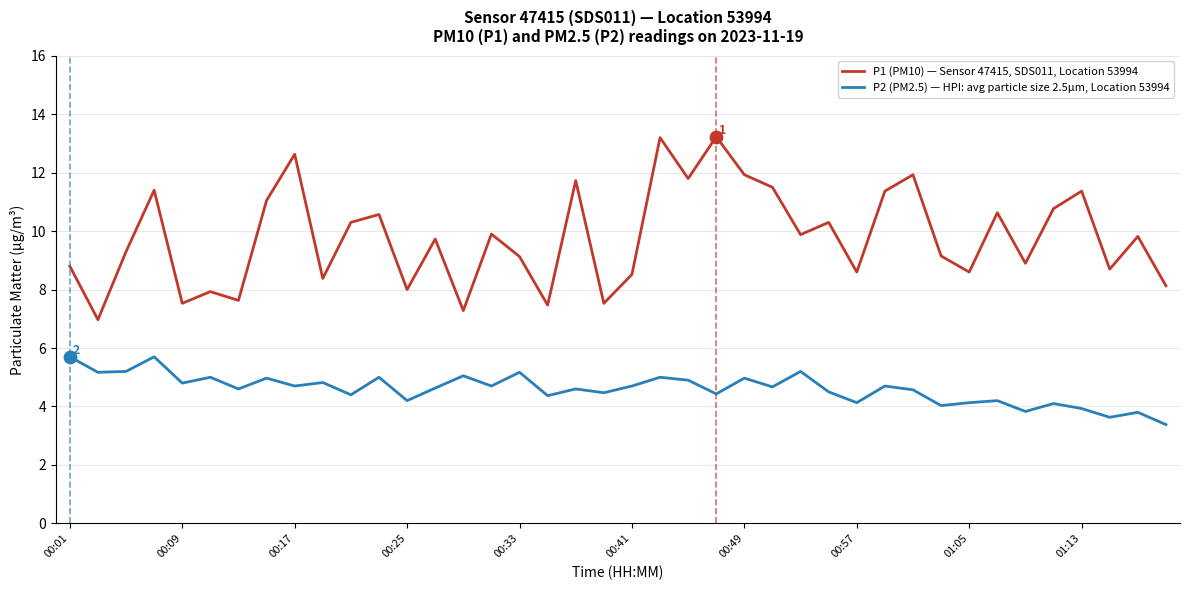

Which series has the largest range (max minus min)?

P1 (PM10) — Sensor 47415, SDS011, Location 53994